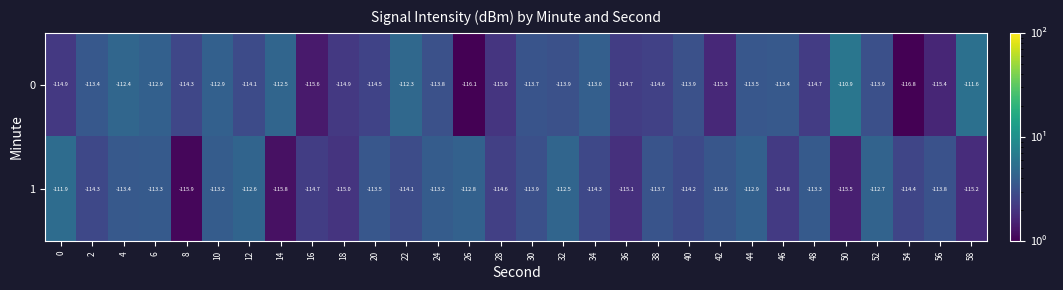

At 58, list the series in order from largest to smallest.

0, 1